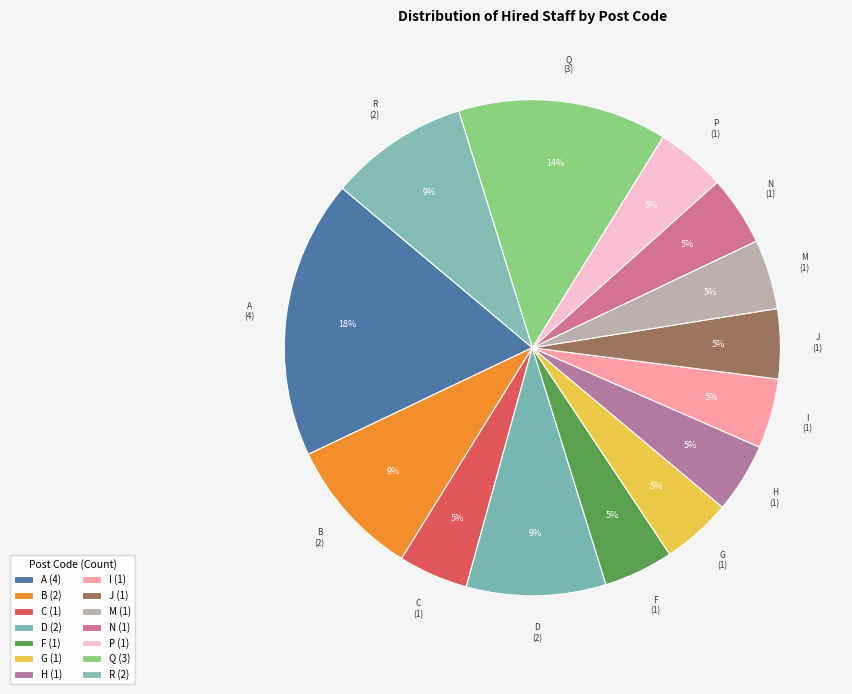

Combined, do P and Q account for over 50%?

No